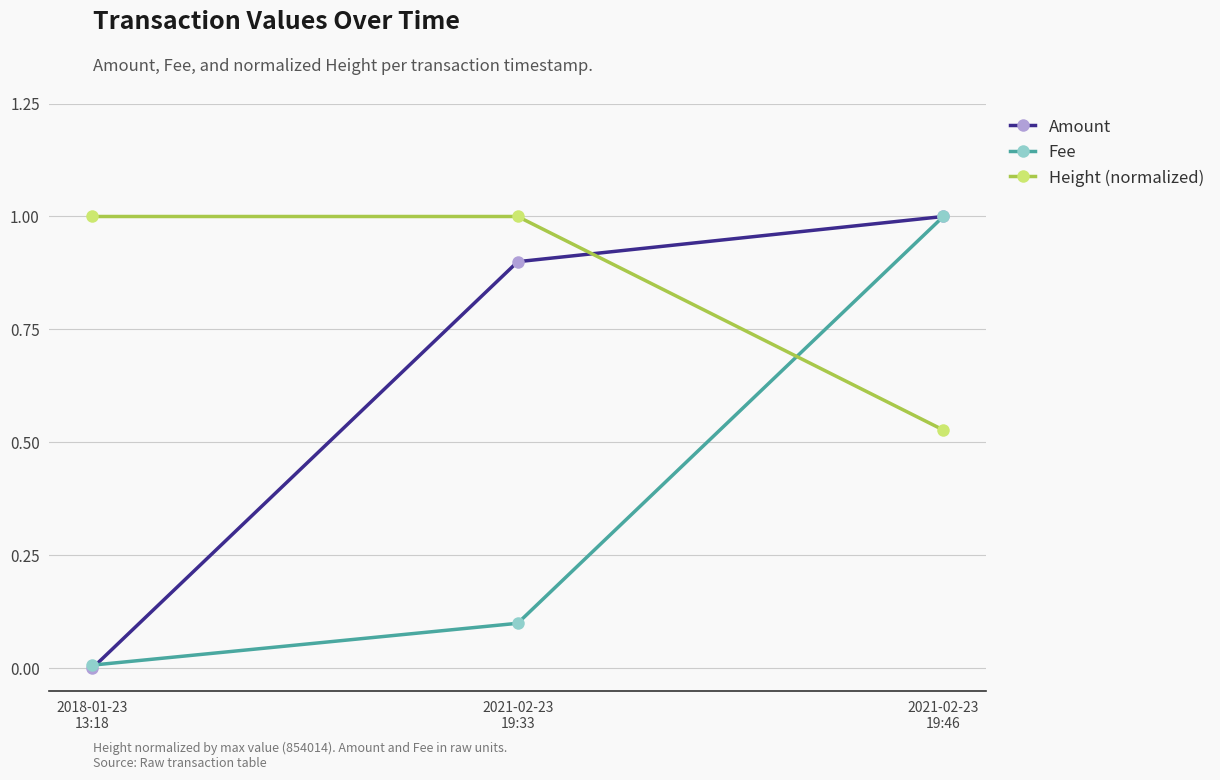

List the series in order of their overall mean, lowest first.

Fee, Amount, Height (normalized)